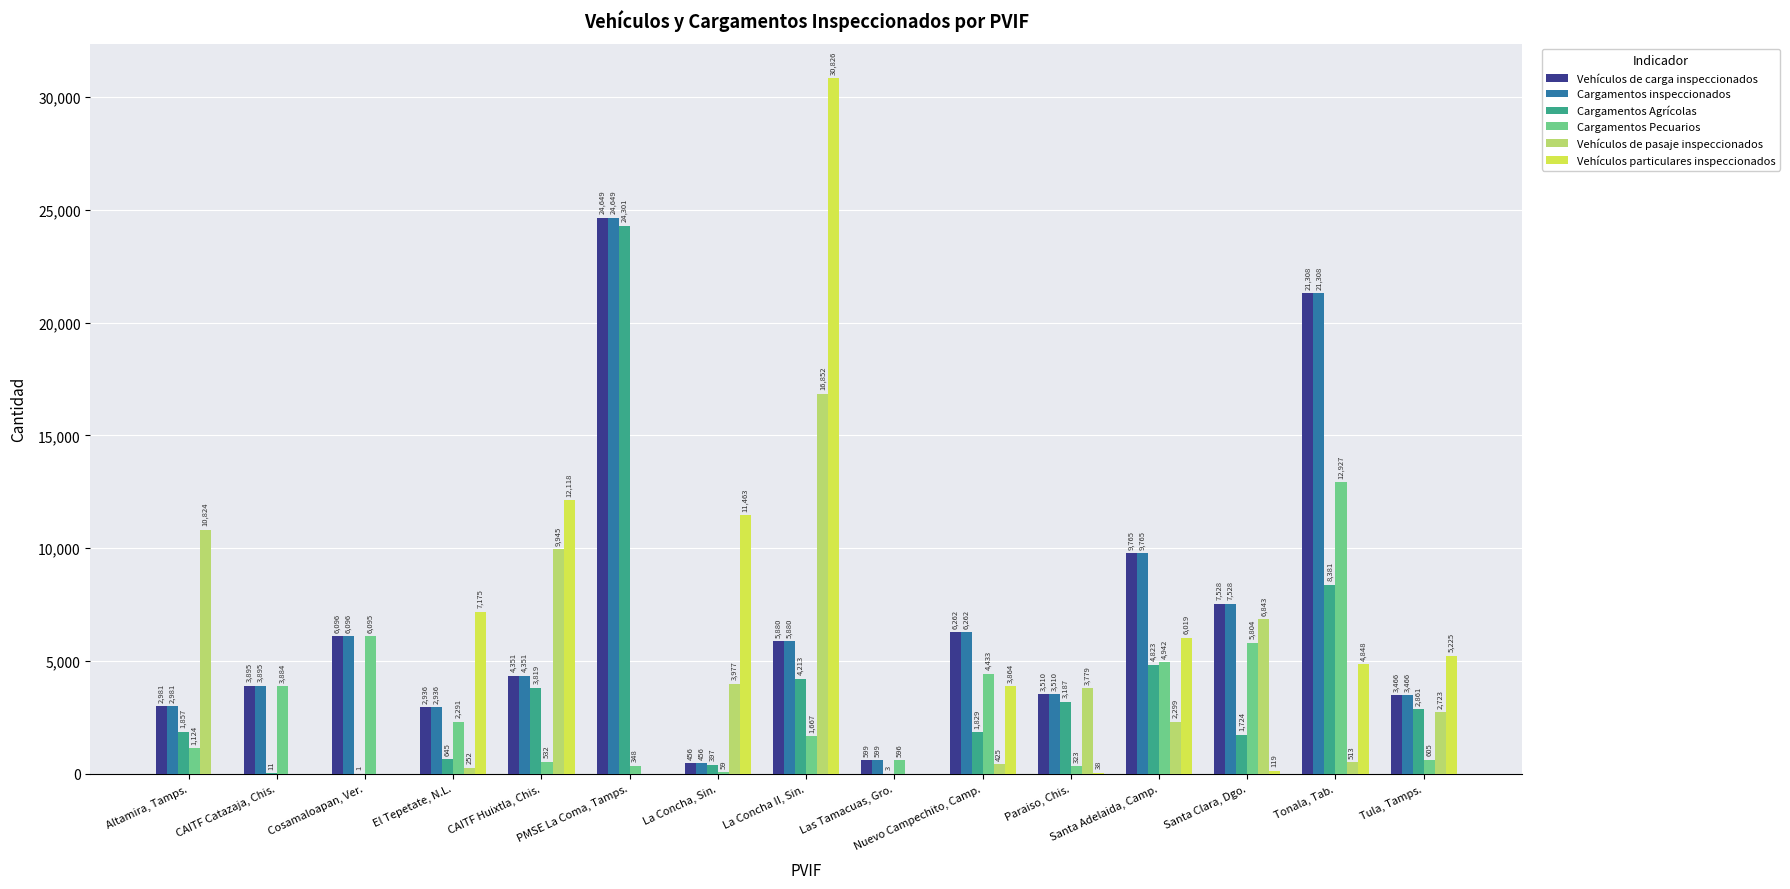

Which label corresponds to the largest value in the chart?

La Concha II, Sin.